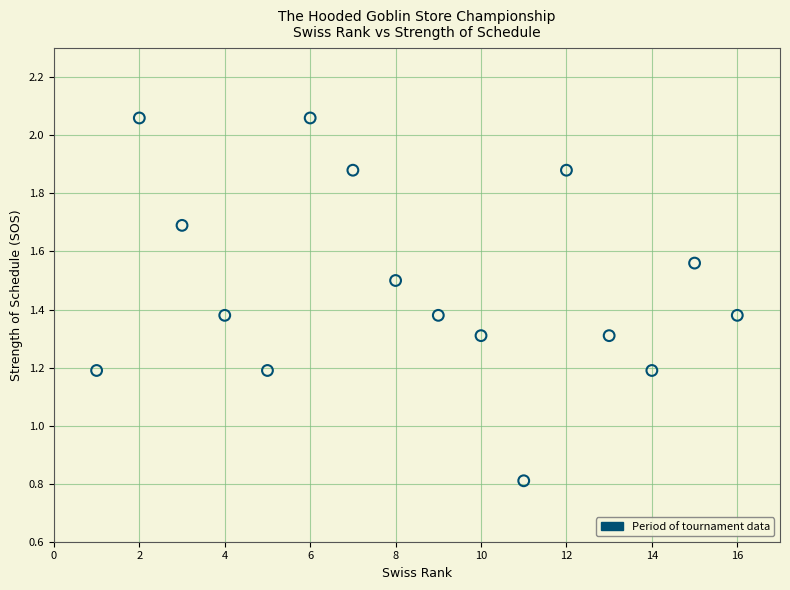

What is the range of X values (max minus min)?

15.0